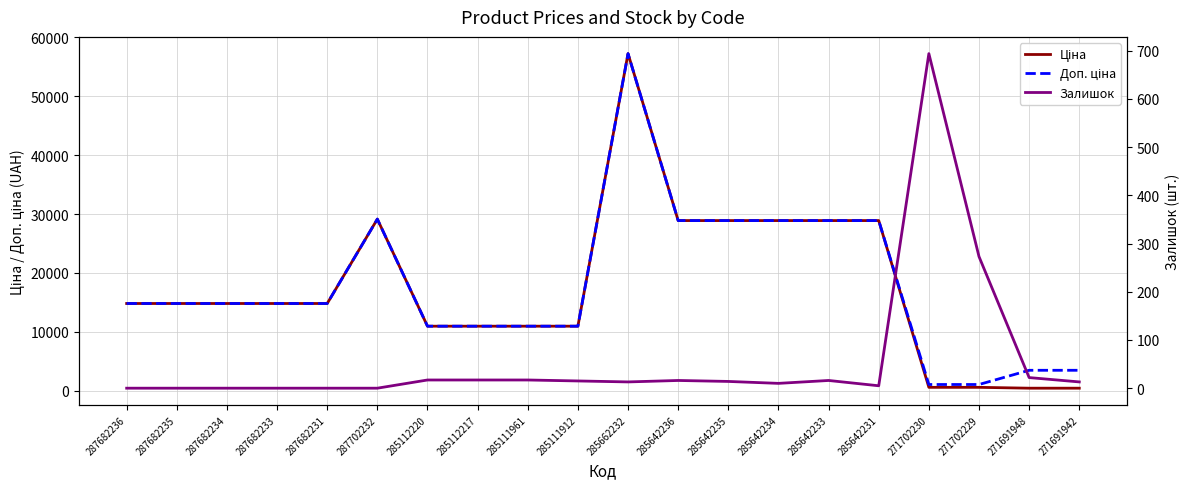

Rank the categories by Залишок value from lowest to highest.

287682236, 287682235, 287682234, 287682233, 287682231, 287702232, 285642231, 285642234, 285662232, 271691942, 285642235, 285111912, 285642236, 285642233, 285112220, 285112217, 285111961, 271691948, 271702229, 271702230